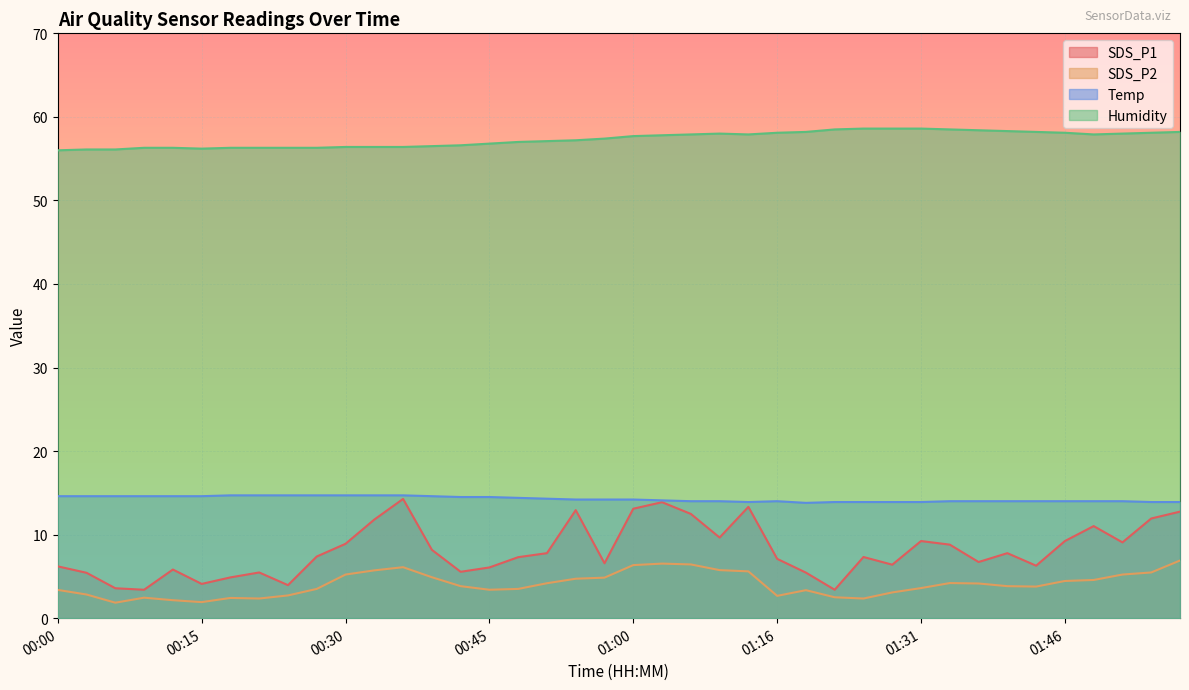

At which label does SDS_P2 first exceed 3?

00:00